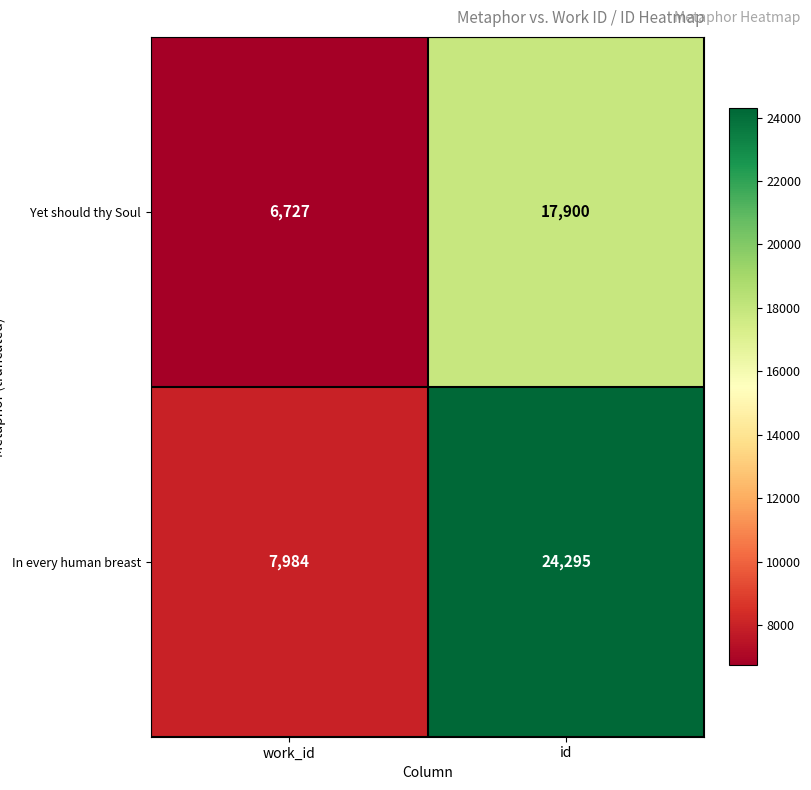

Reading left to right, transcribe all the data shown in this chart.

Yet should thy Soul: work_id=6727	id=17900
In every human breast: work_id=7984	id=24295